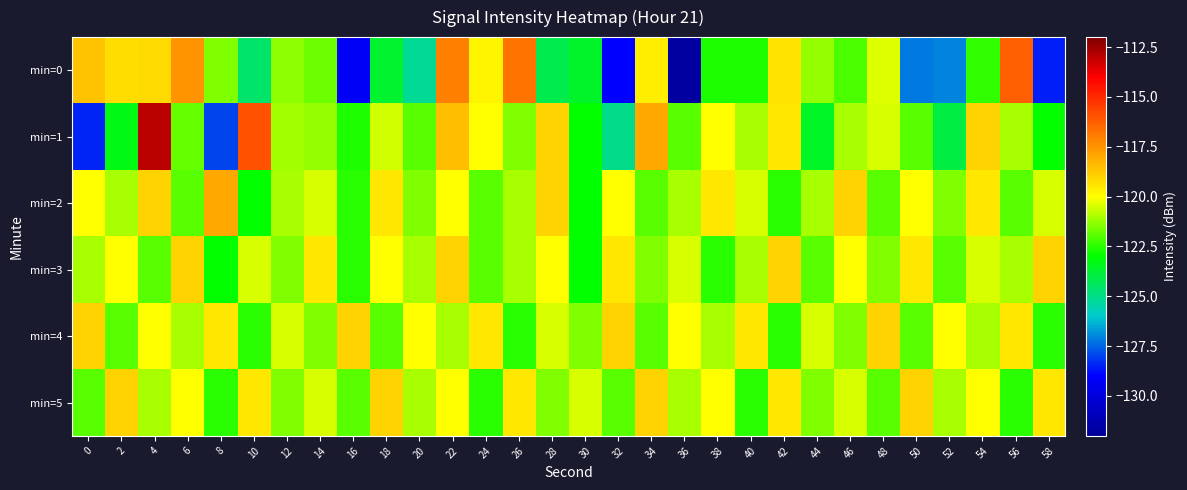

What is the total value across all series at 26?

-722.3